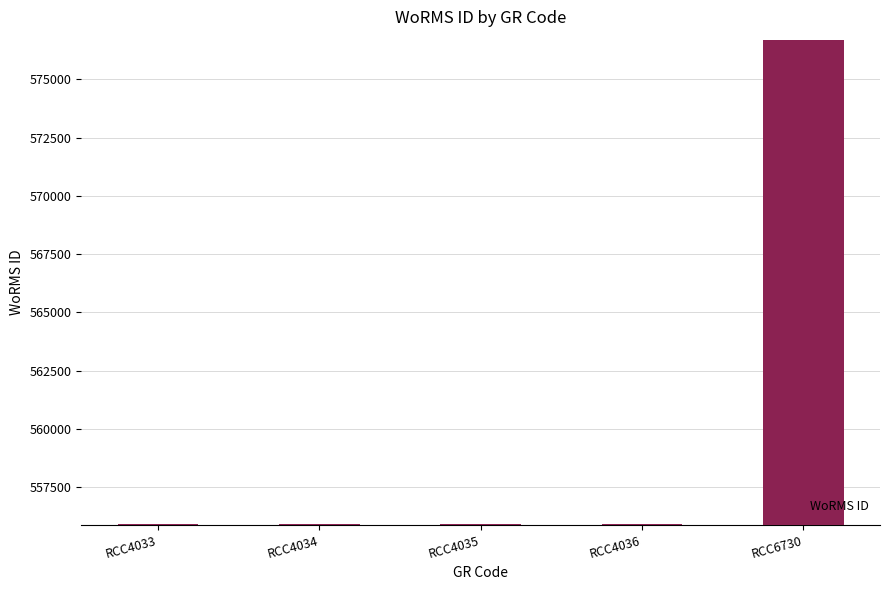

What is the sum of the values at RCC6730 and RCC4035?

1132577